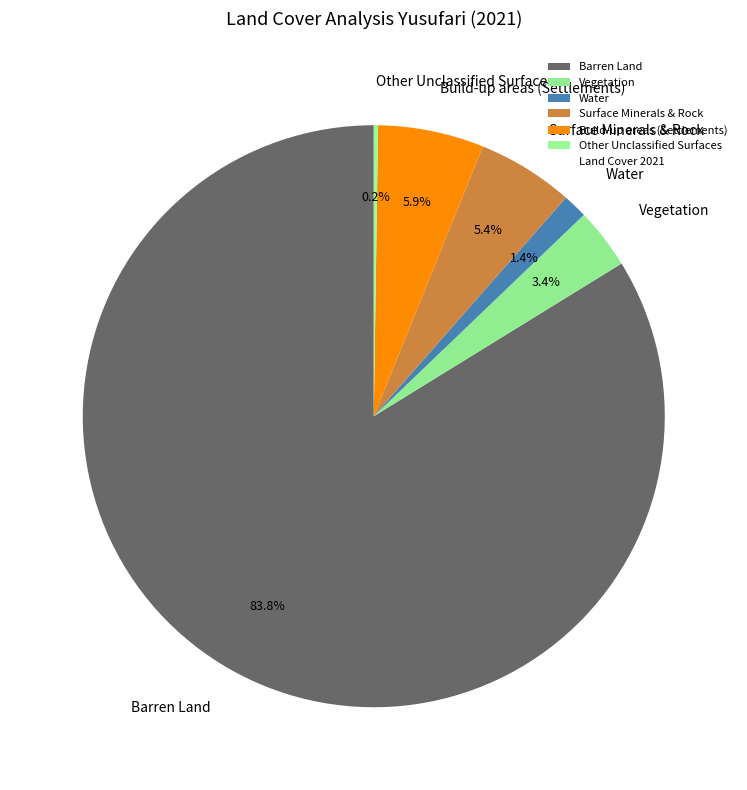

Combined, do Surface Minerals & Rock and Water account for over 50%?

No